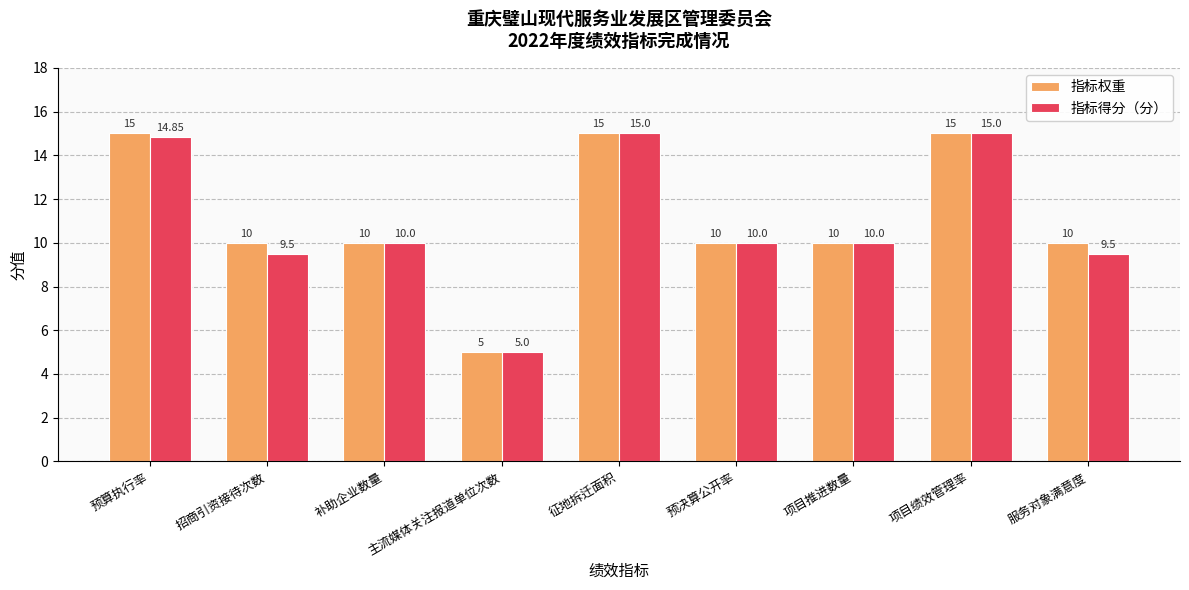

Is it true that 指标得分（分） equals 10.0 at 补助企业数量?

True